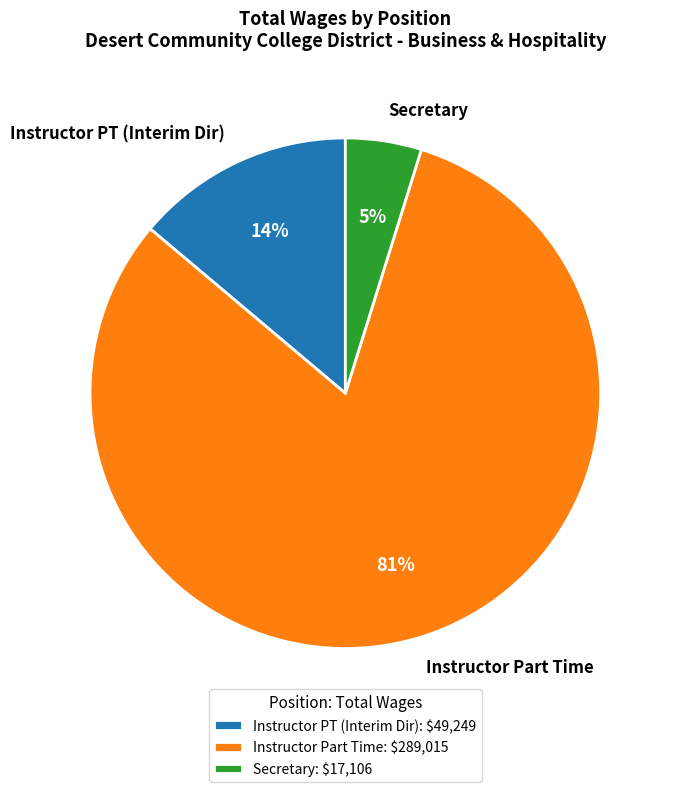

To the nearest percent, what portion does Instructor Part Time represent?

81%